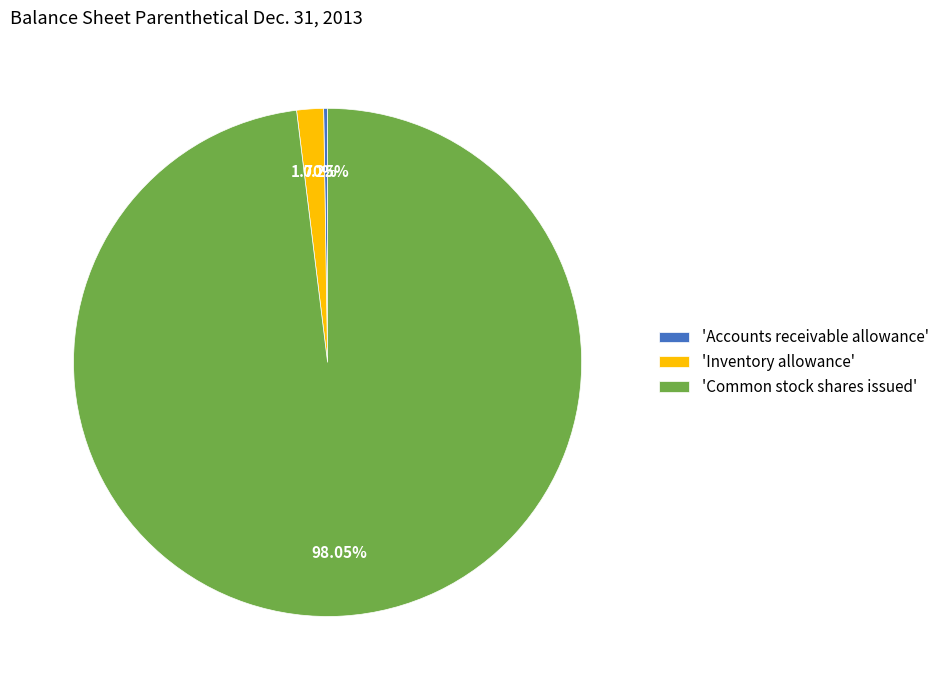

Is there a majority slice in this chart?

Yes